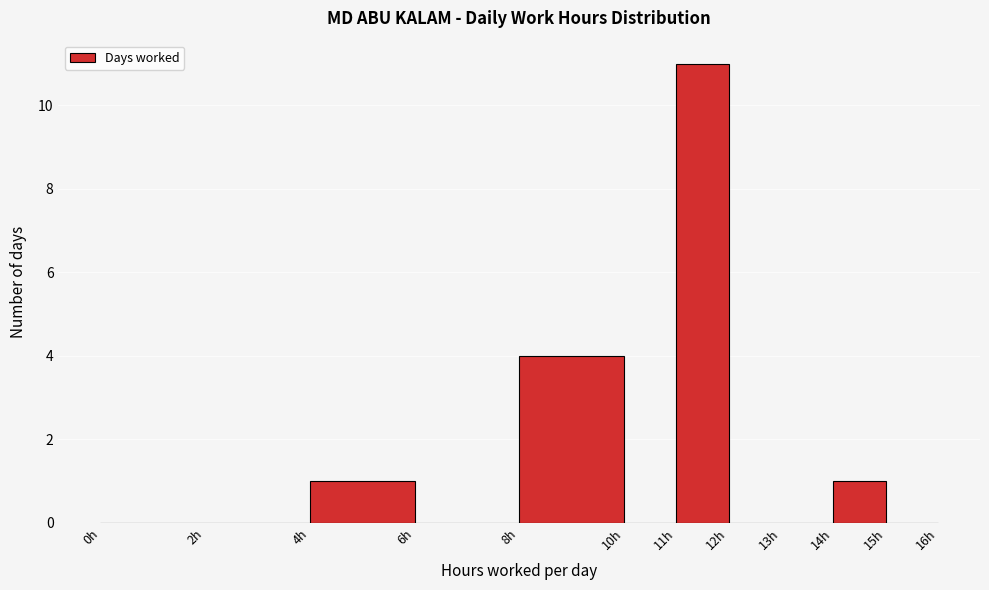

Which range on the x-axis has the tallest bar?

11 to 12